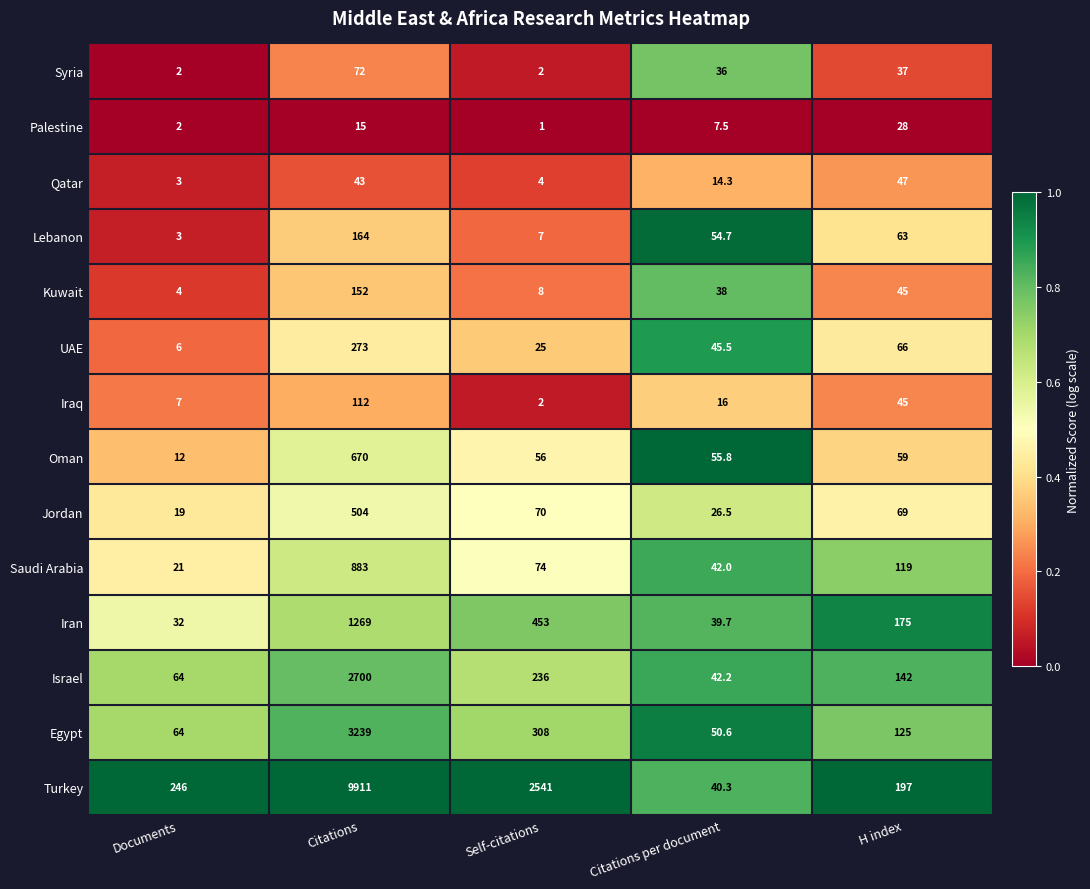

What is the approximate value of Iraq at Self-citations?

2.0